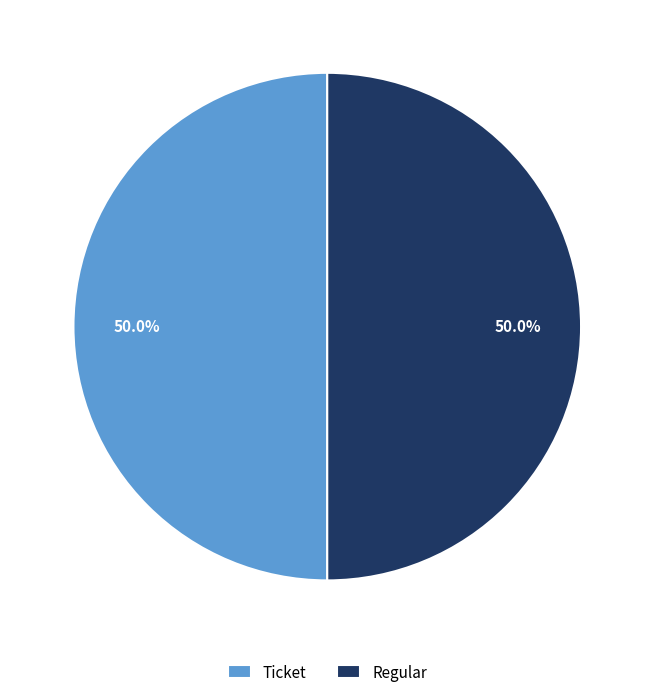

What is the ratio of the value at Regular to the value at Ticket?

1.0